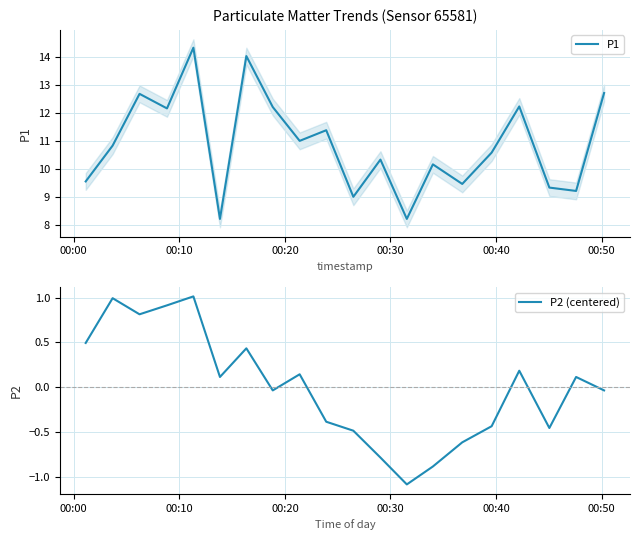

What is the lowest value of the P1 series?

8.2